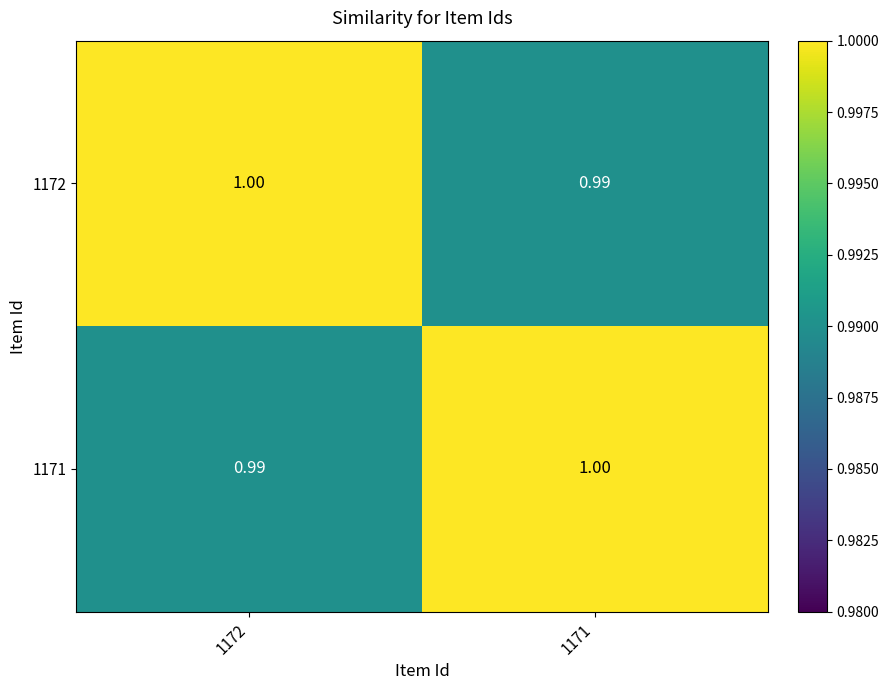

At 1172, list the series in order from largest to smallest.

1172, 1171